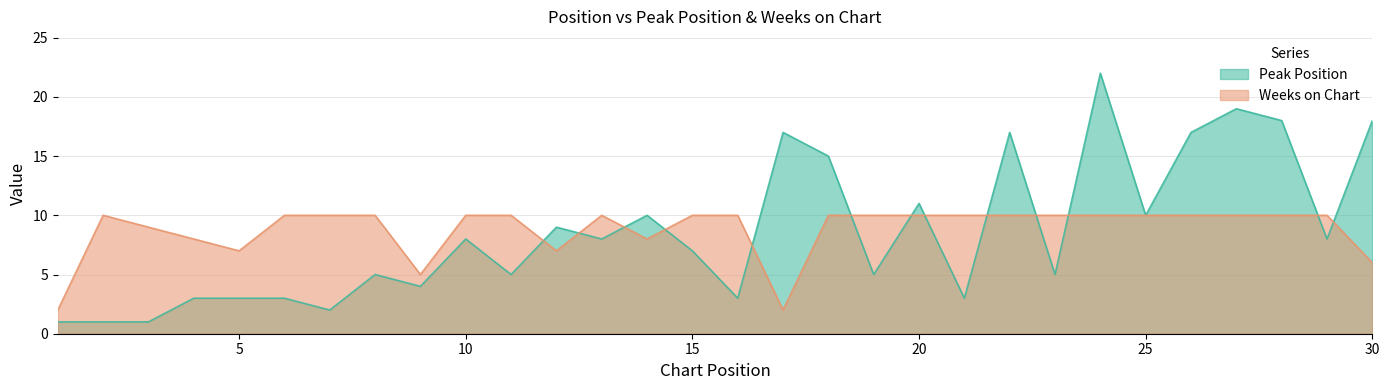

At how many categories does at least one series exceed 11?

8